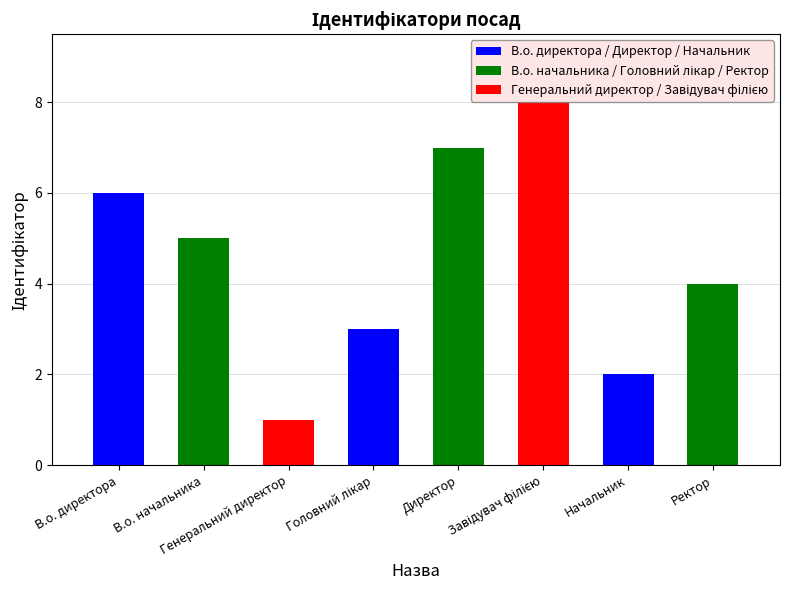

The value at Начальник is 2. True or false?

True